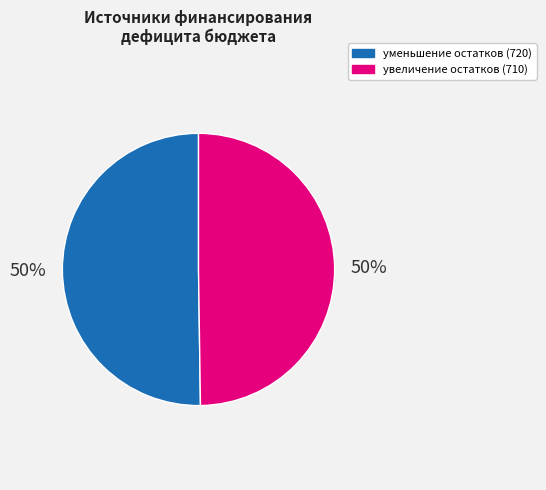

Combined, do увеличение остатков (710) and уменьшение остатков (720) account for over 50%?

Yes